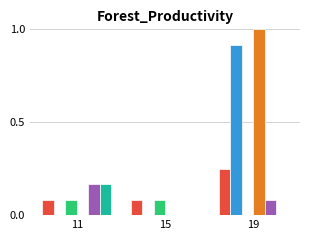

At which category is the sum across all series the highest?

19